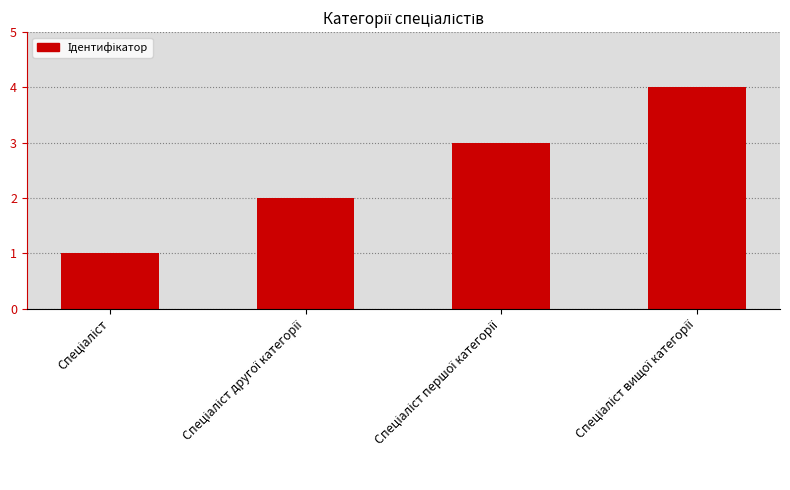

What is the difference between the maximum and minimum values?

3